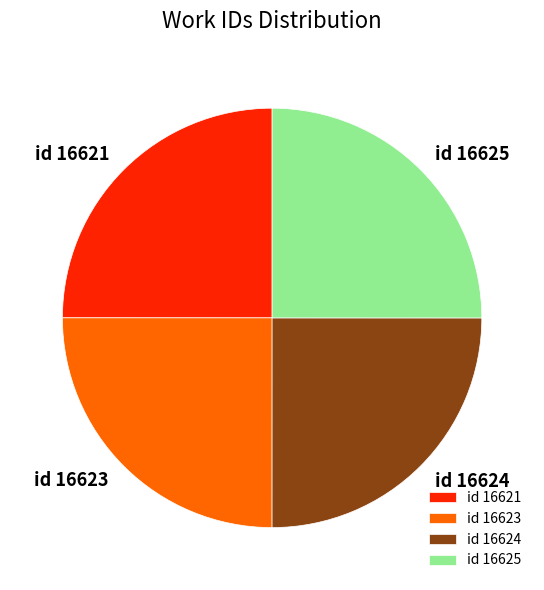

Is it true that id 16623 is 25% of the pie?

True